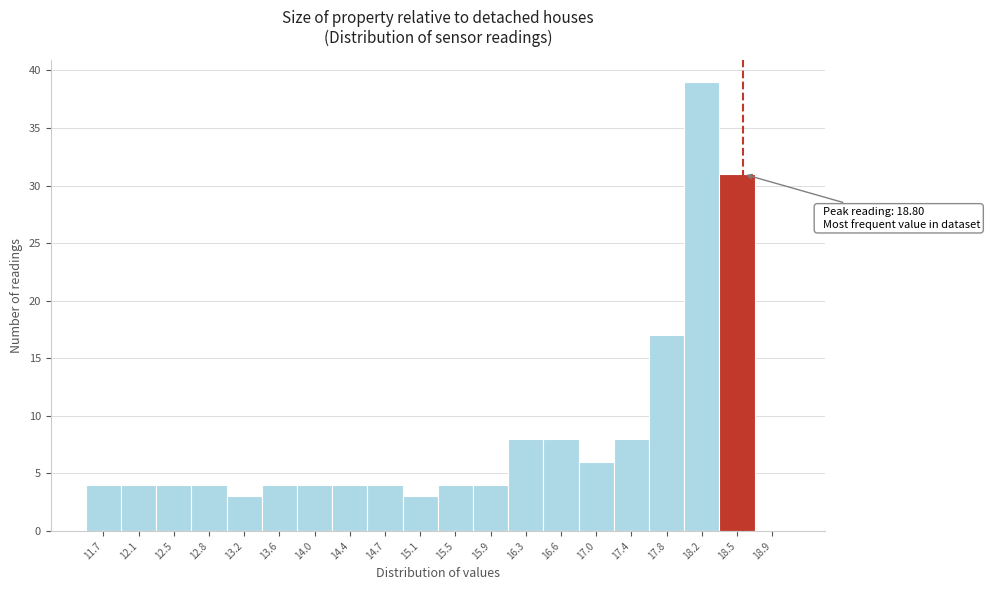

Reading right to left, extract all data points from this chart.

18.9=0	18.5=31	18.2=39	17.8=17	17.4=8	17.0=6	16.6=8	16.3=8	15.9=4	15.5=4	15.1=3	14.7=4	14.4=4	14.0=4	13.6=4	13.2=3	12.8=4	12.5=4	12.1=4	11.7=4